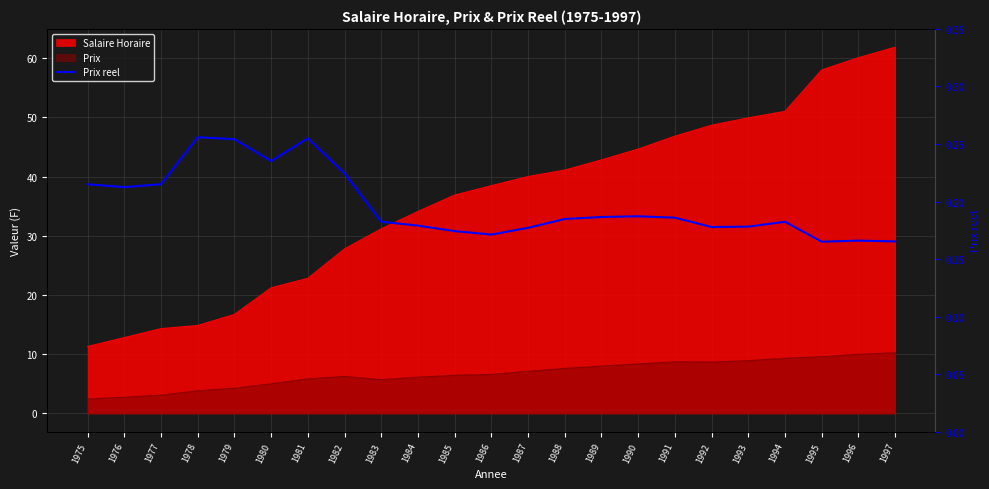

How many points are lower than both their immediate neighbors (excluding endpoints)?

5